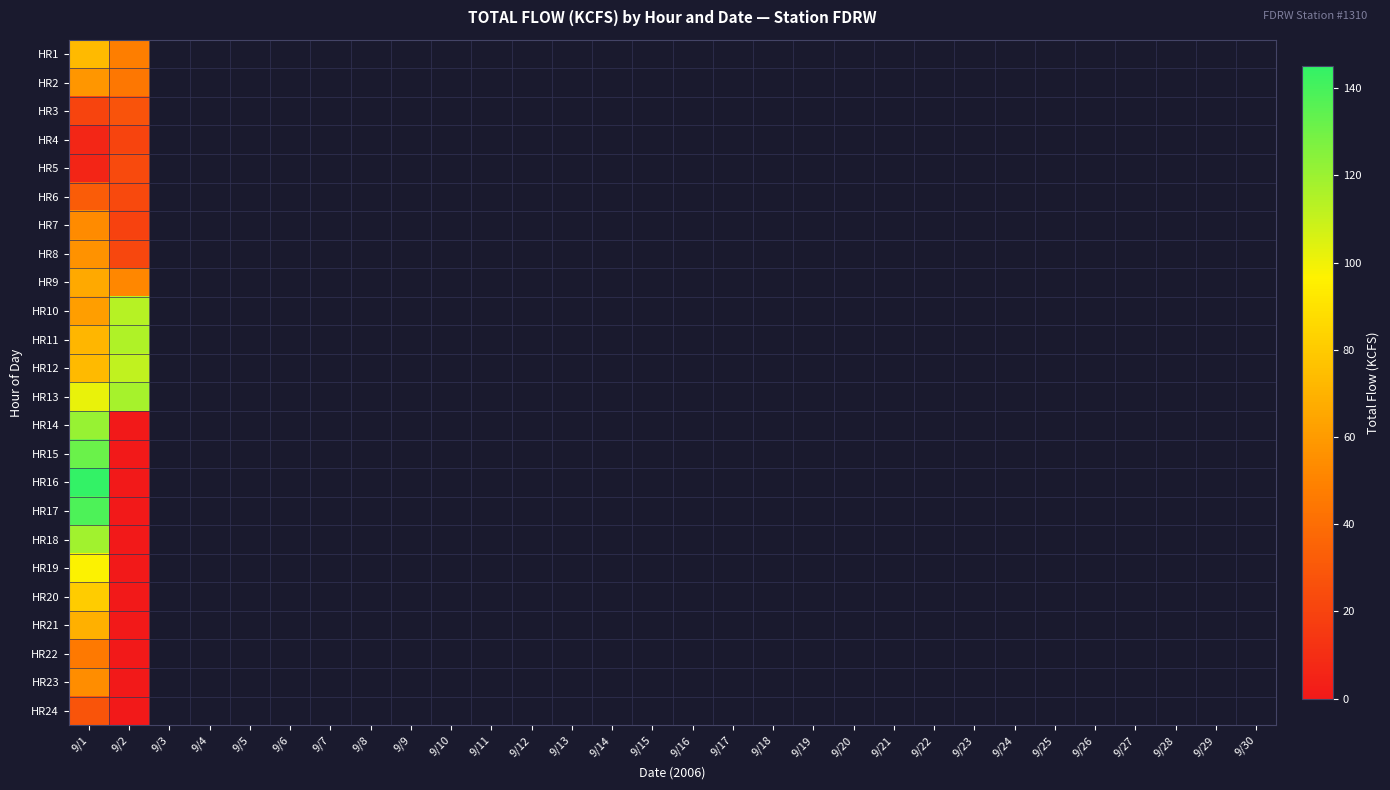

List the labels in order of HR7 value, smallest first.

9/2, 9/3, 9/4, 9/5, 9/6, 9/7, 9/8, 9/9, 9/10, 9/11, 9/12, 9/13, 9/14, 9/15, 9/16, 9/17, 9/18, 9/19, 9/20, 9/21, 9/22, 9/23, 9/24, 9/25, 9/26, 9/27, 9/28, 9/29, 9/30, 9/1